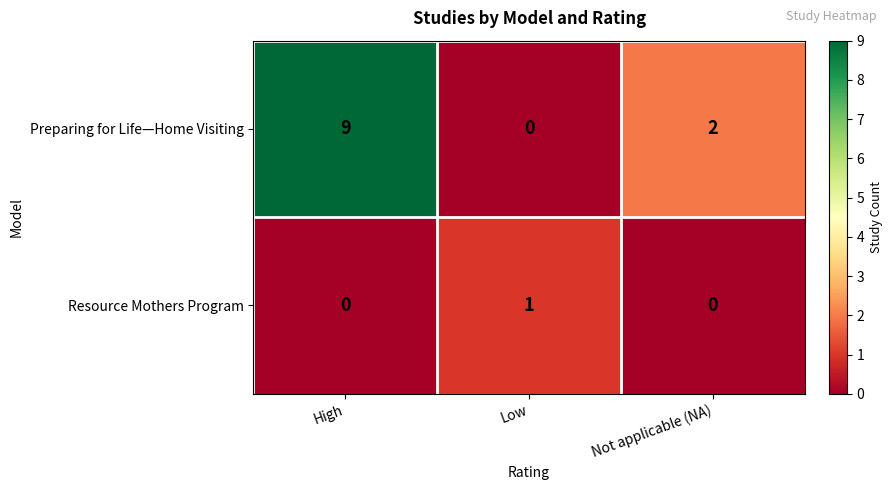

What is the difference between the highest and lowest values at Low?

1